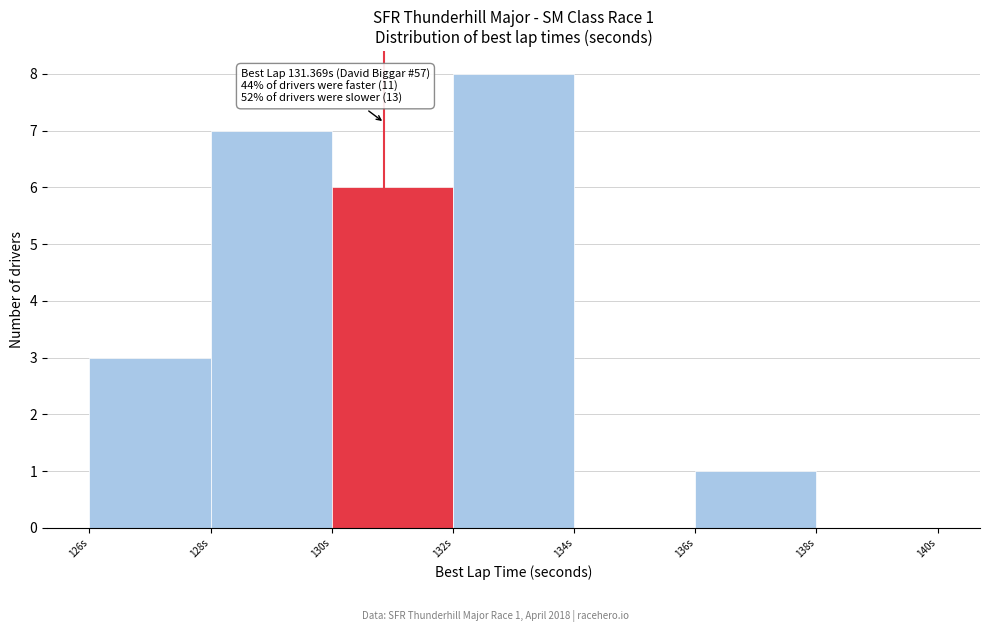

Reading right to left, list all the values displayed in this chart.

138s=0	136s=1	134s=0	132s=8	130s=6	128s=7	126s=3